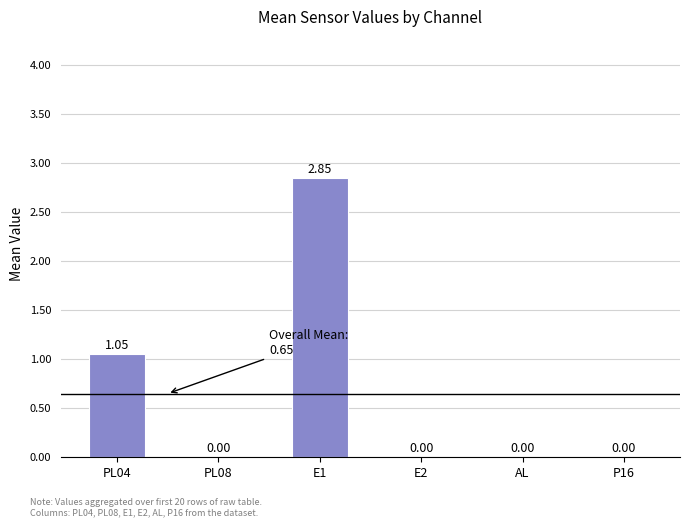

What is the sum of all values?

3.9